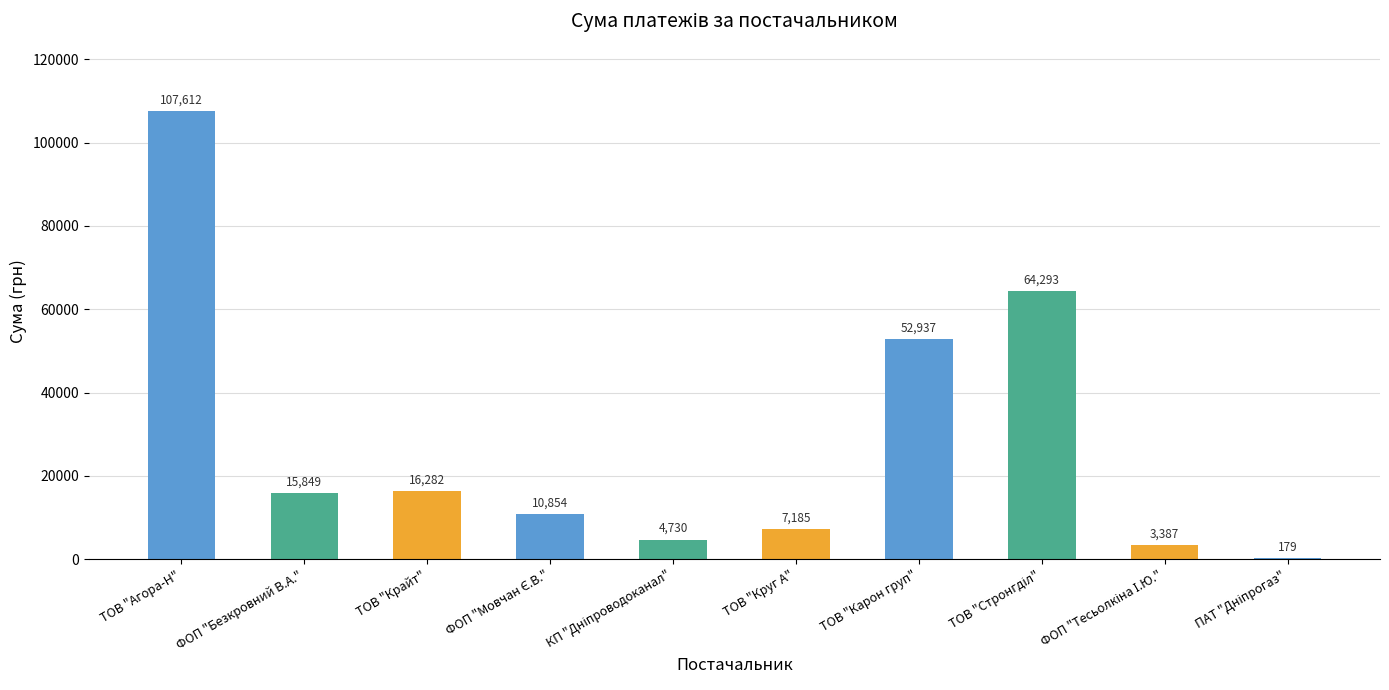

What is the maximum value shown in the chart?

107611.6